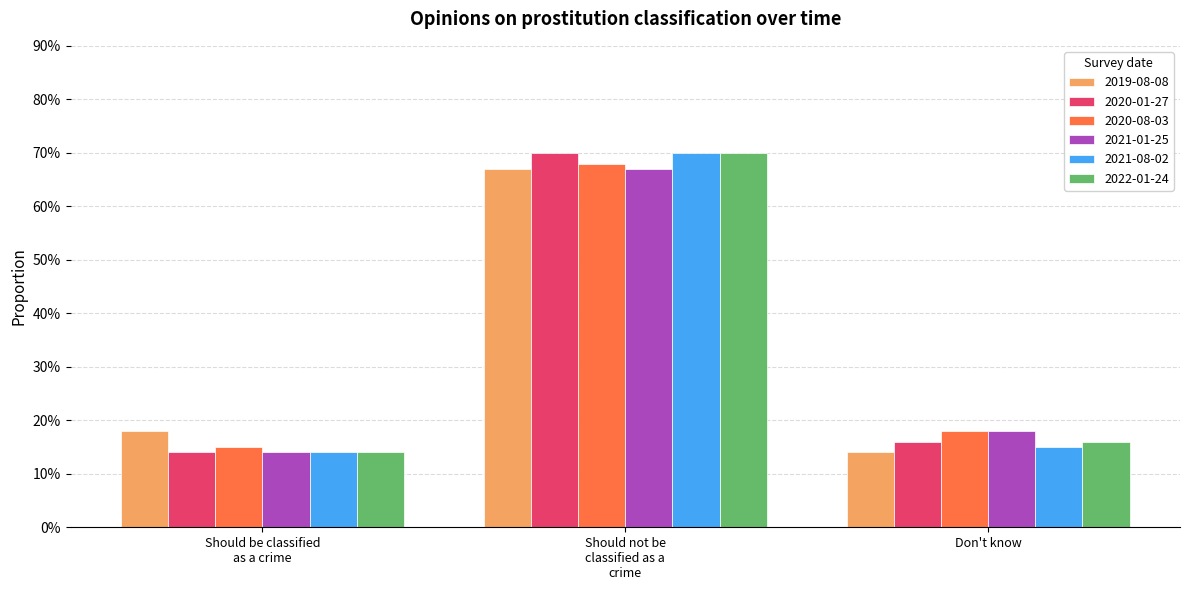

Reading right to left, list all the values displayed in this chart.

2019-08-08: 0.1	0.7	0.2
2020-01-27: 0.2	0.7	0.1
2020-08-03: 0.2	0.7	0.1
2021-01-25: 0.2	0.7	0.1
2021-08-02: 0.1	0.7	0.1
2022-01-24: 0.2	0.7	0.1